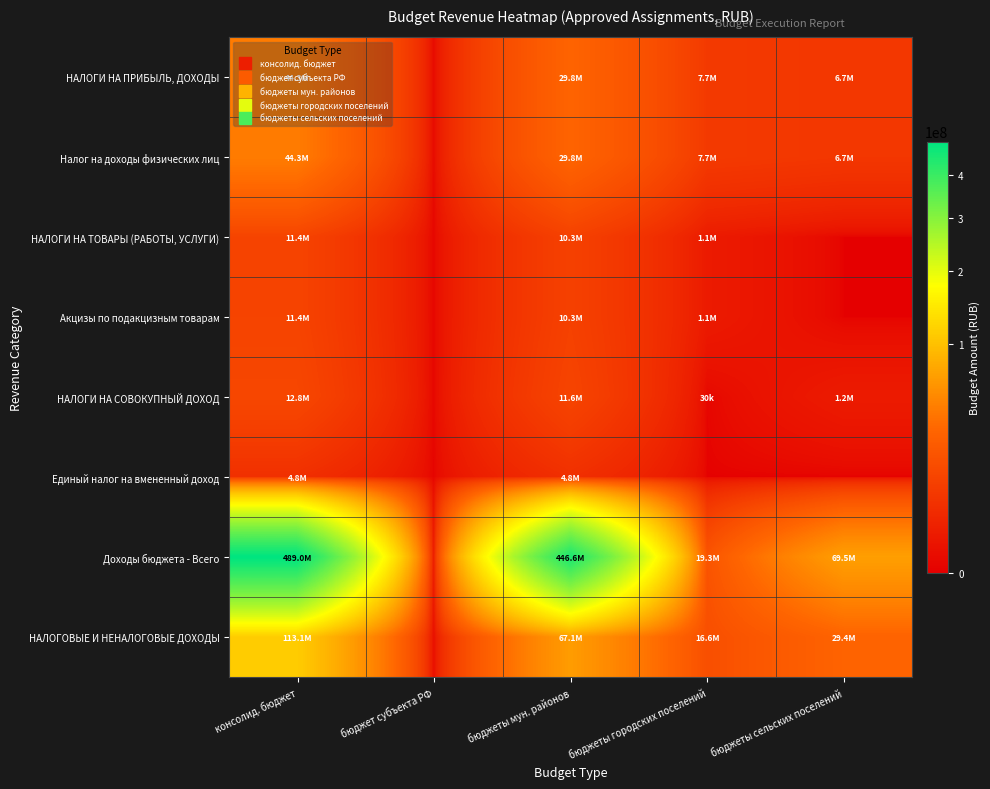

Count the number of categories in the chart.

5